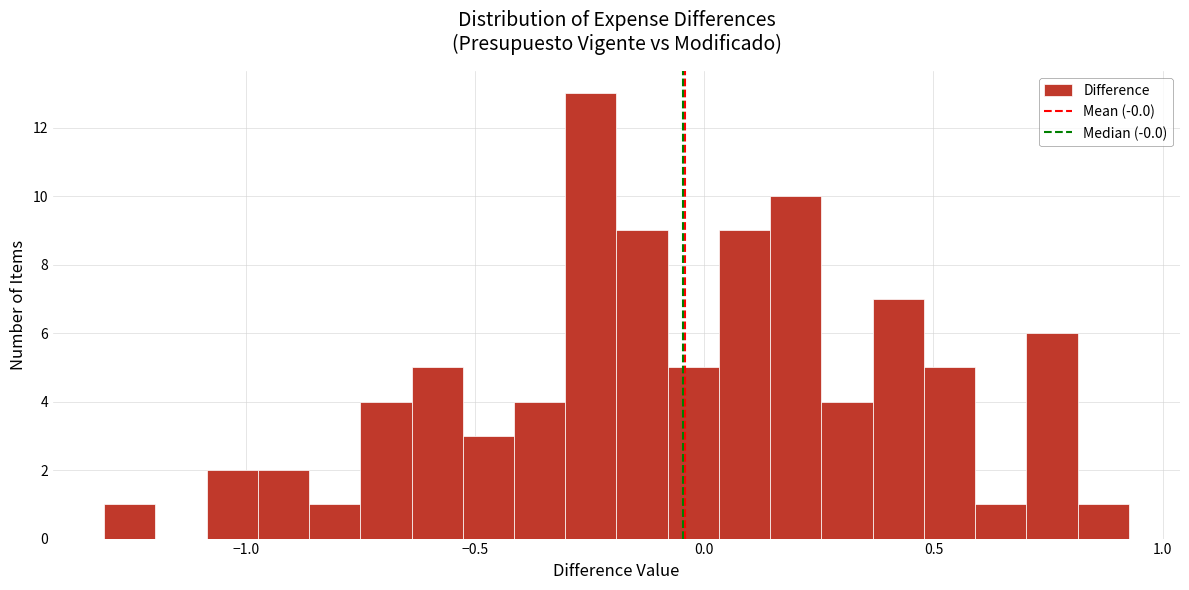

Read against the x-axis, roughly where is the centre of the tallest bar?

-0.25